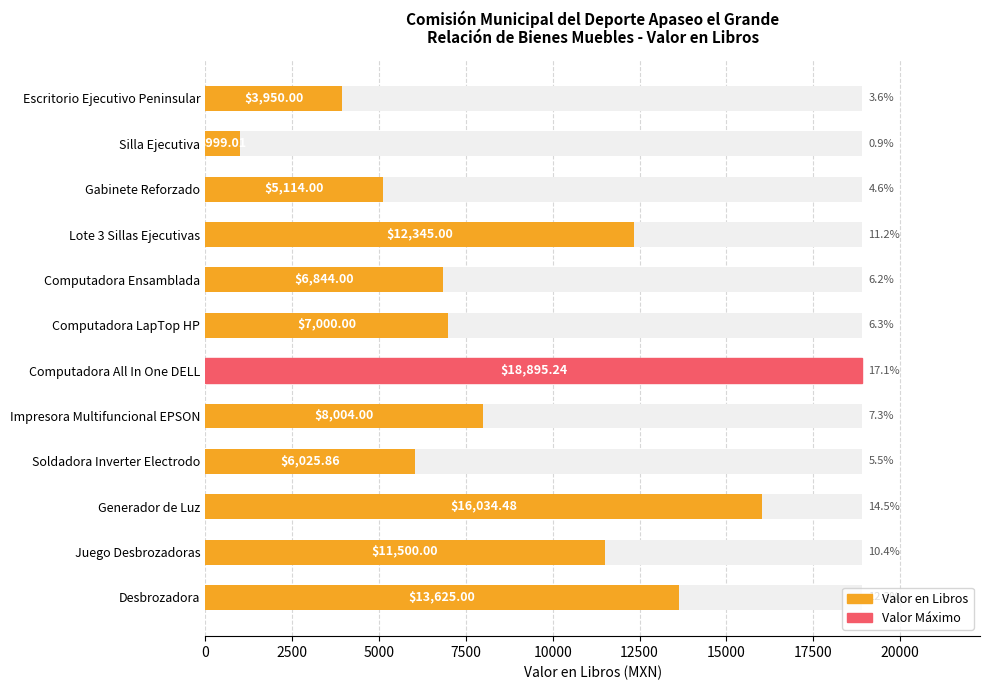

Count the number of data series in this chart.

1